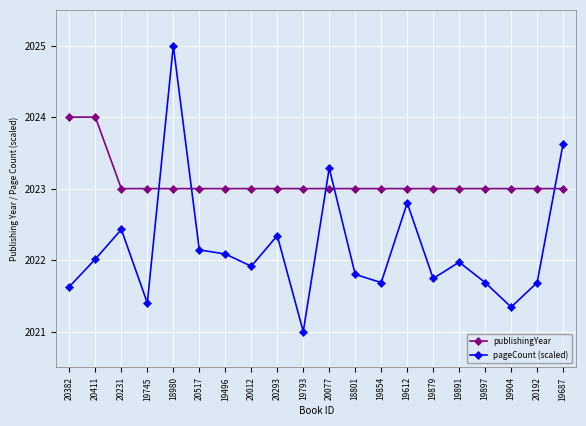

What value does the pageCount (scaled) series have at 19879?

2021.7